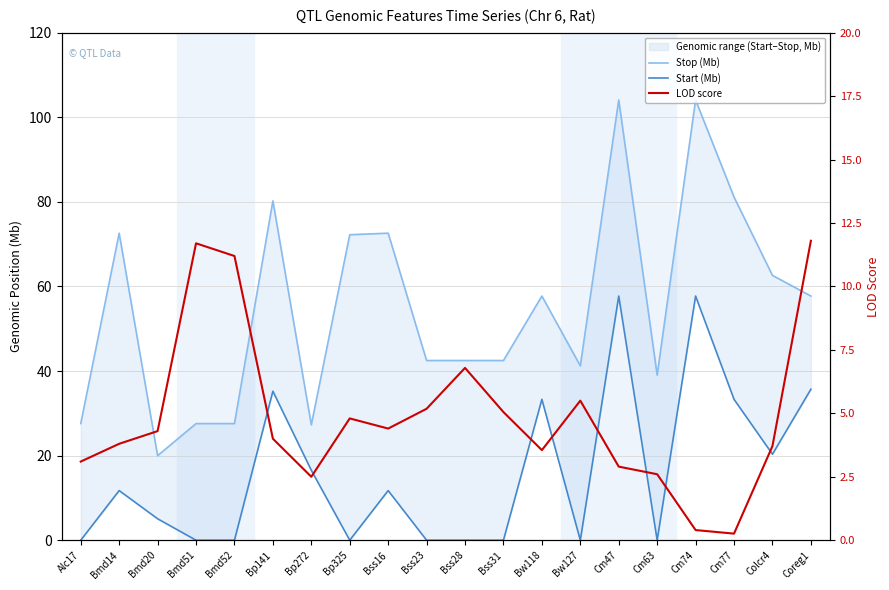

Reading left to right, extract all data points from this chart.

Stop (Mb): Alc17=27.6	Bmd14=72.6	Bmd20=20.0	Bmd51=27.6	Bmd52=27.6	Bp141=80.2	Bp272=27.3	Bp325=72.2	Bss16=72.6	Bss23=42.5	Bss28=42.5	Bss31=42.5	Bw118=57.7	Bw127=41.2	Cm47=104.1	Cm63=39.0	Cm74=104.1	Cm77=81.1	Colcr4=62.6	Coreg1=57.7
Start (Mb): Alc17=0.0	Bmd14=11.7	Bmd20=5.1	Bmd51=0.0	Bmd52=0.0	Bp141=35.2	Bp272=16.5	Bp325=0.0	Bss16=11.7	Bss23=0.0	Bss28=0.0	Bss31=0.0	Bw118=33.3	Bw127=0.0	Cm47=57.7	Cm63=0.0	Cm74=57.7	Cm77=33.3	Colcr4=20.3	Coreg1=35.7
LOD score: Alc17=3.1	Bmd14=3.8	Bmd20=4.3	Bmd51=11.7	Bmd52=11.2	Bp141=4.0	Bp272=2.5	Bp325=4.8	Bss16=4.4	Bss23=5.2	Bss28=6.8	Bss31=5.0	Bw118=3.5	Bw127=5.5	Cm47=2.9	Cm63=2.6	Cm74=0.4	Cm77=0.3	Colcr4=3.7	Coreg1=11.8